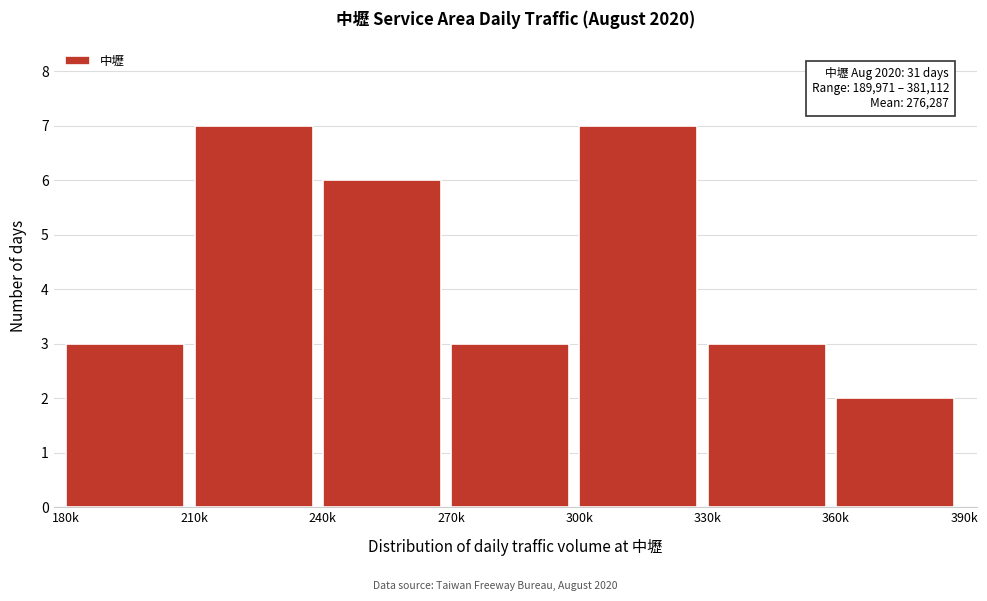

Reading left to right, list all the values displayed in this chart.

180k=3	210k=7	240k=6	270k=3	300k=7	330k=3	360k=2